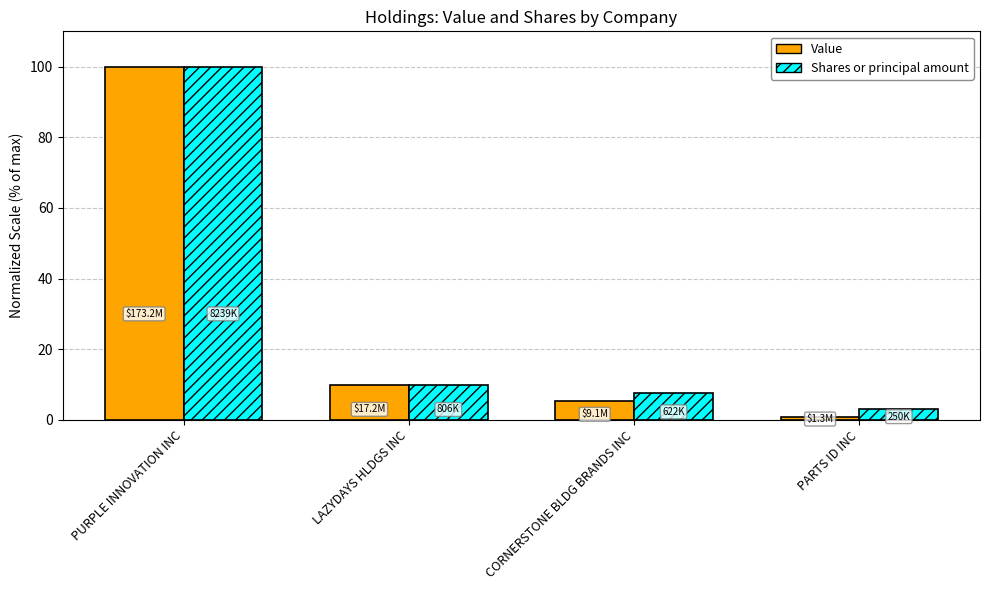

How many distinct data groups are displayed?

2